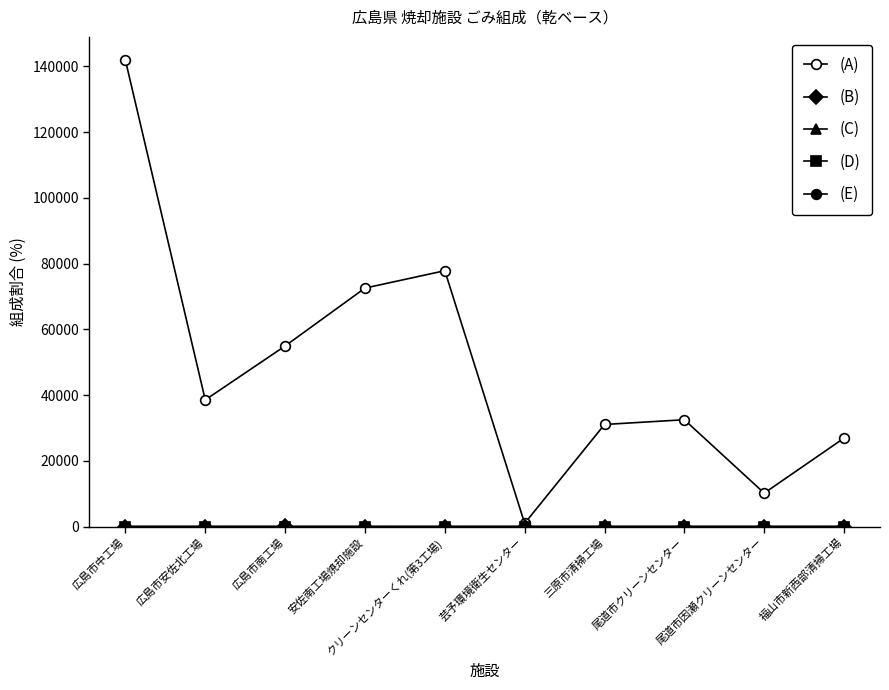

Which category has the highest value across all series?

広島市中工場